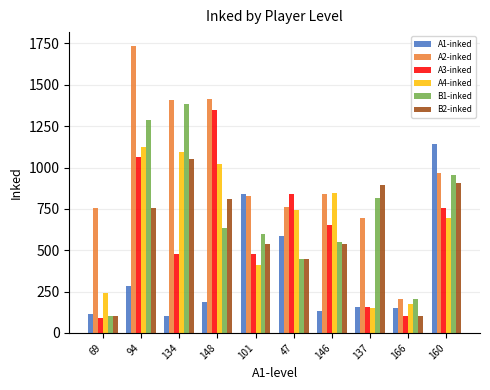

Which series has the largest range (max minus min)?

A2-inked